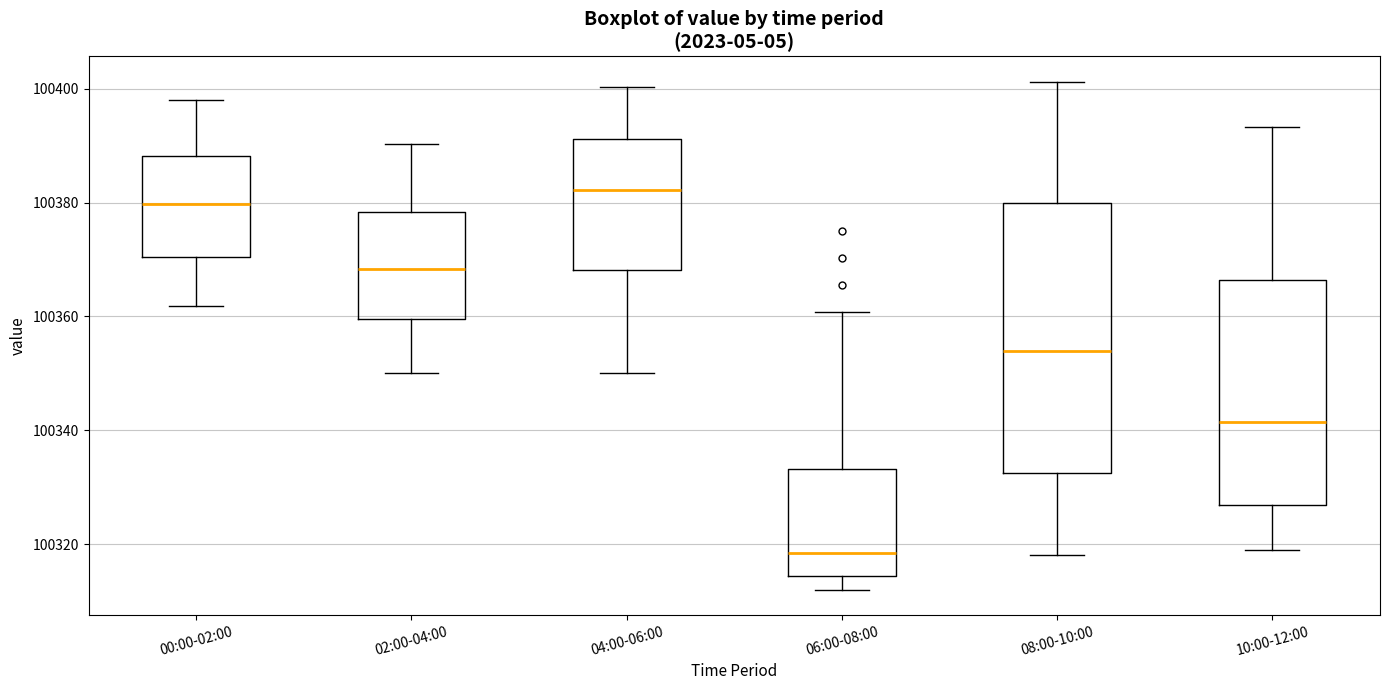

Which box's median line is the lowest?

06:00-08:00